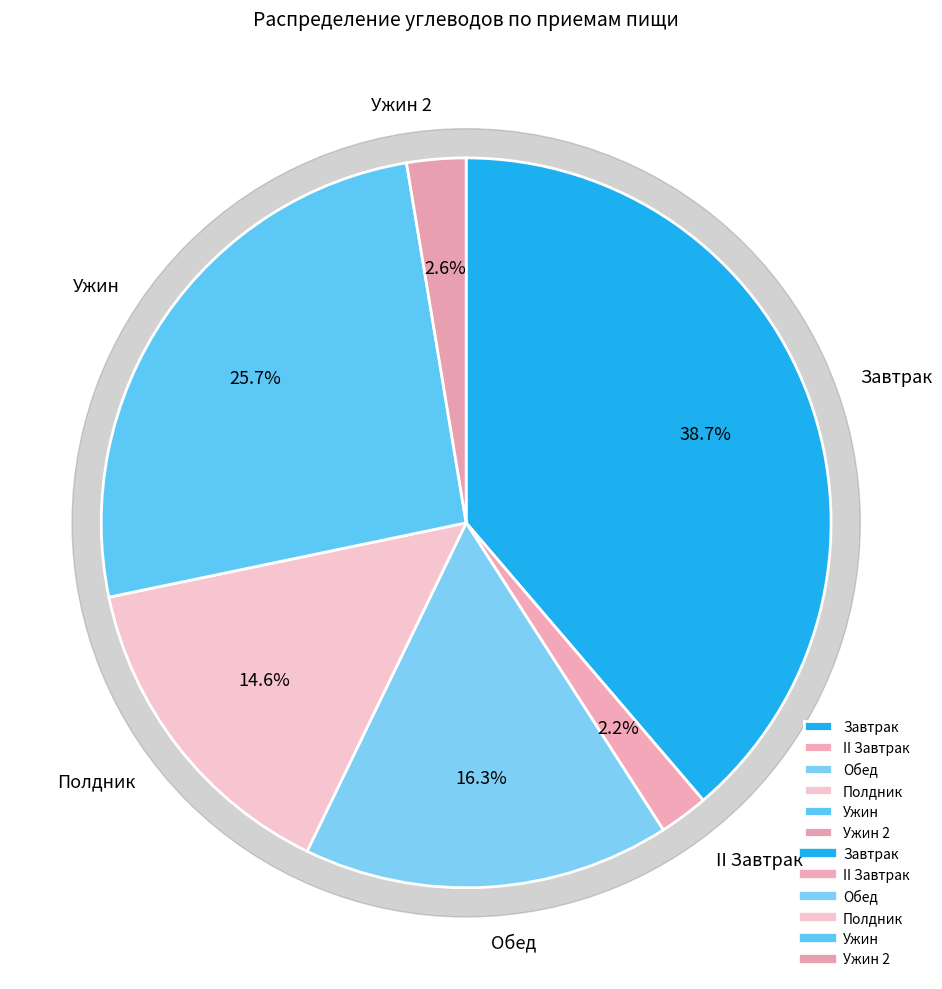

To the nearest percent, what is the difference between the Завтрак and Полдник slice percentages?

24%